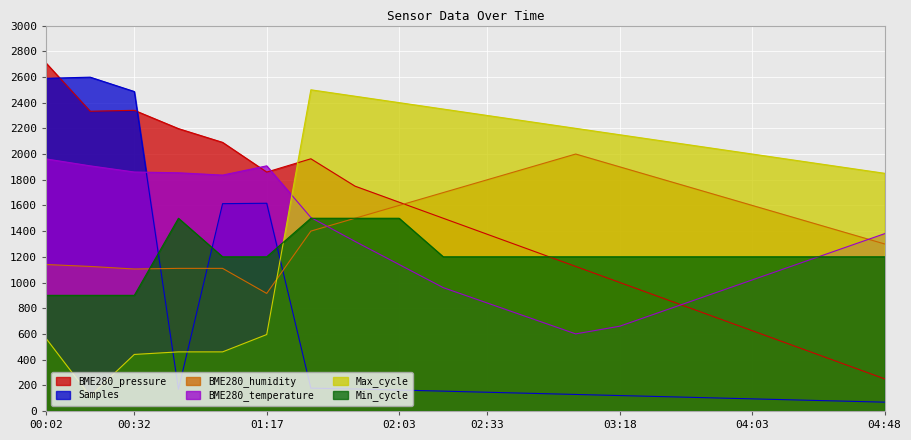

How many interior local peaks does the Max_cycle series have?

1